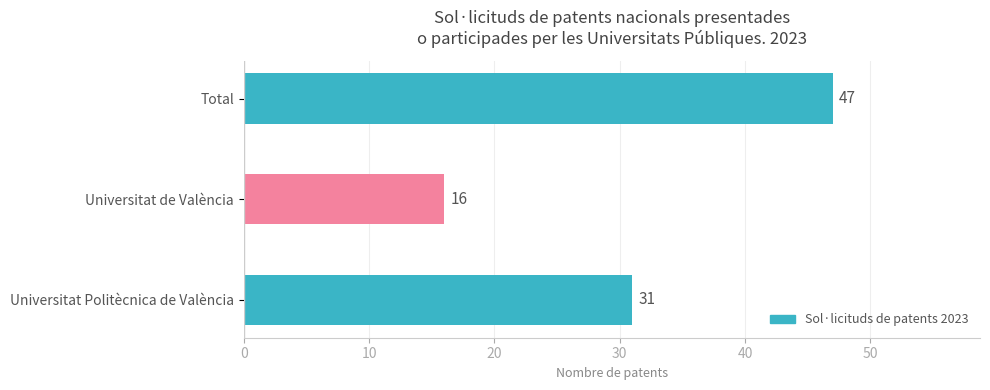

What is the change in value from Total to Universitat Politècnica de València?

-16